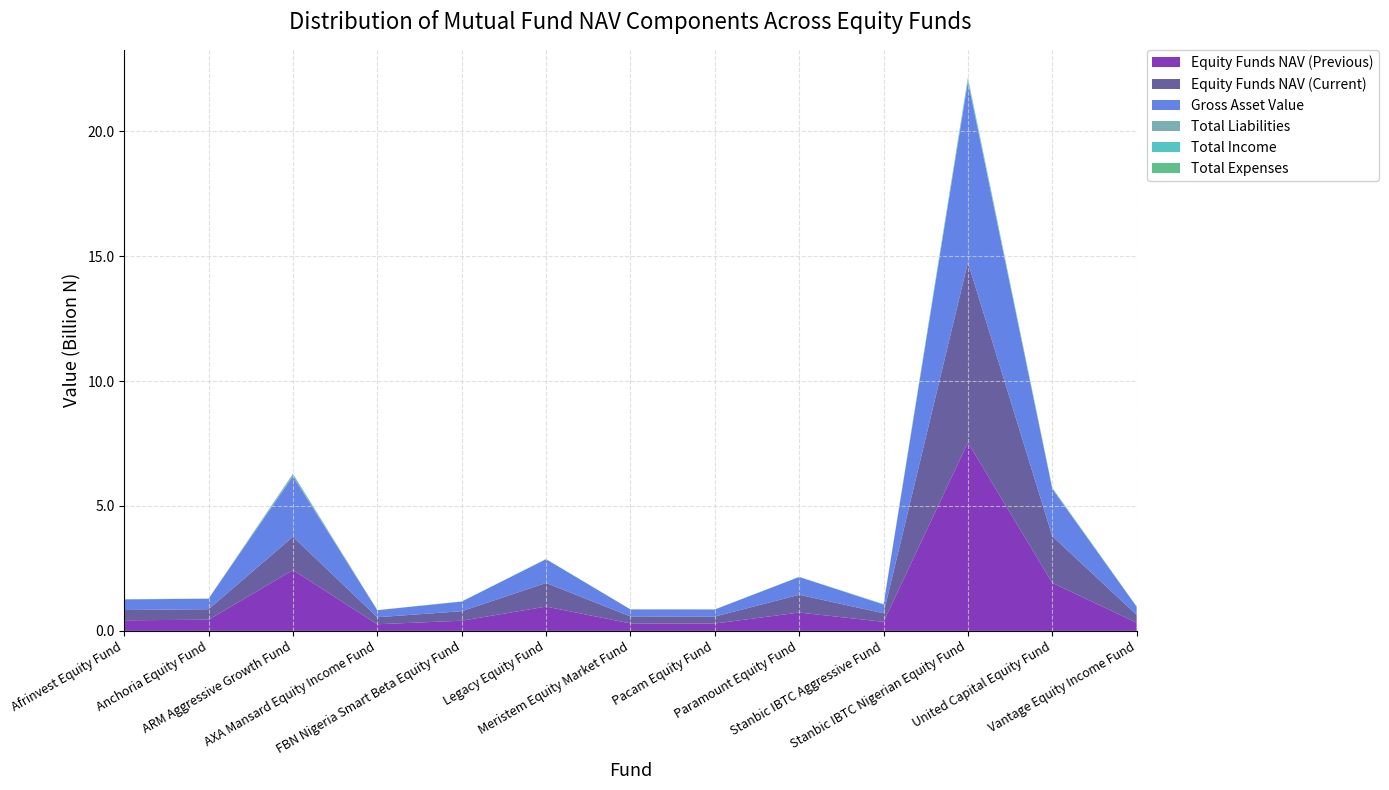

What is the highest value of the Equity Funds NAV (Previous) series?

7.5